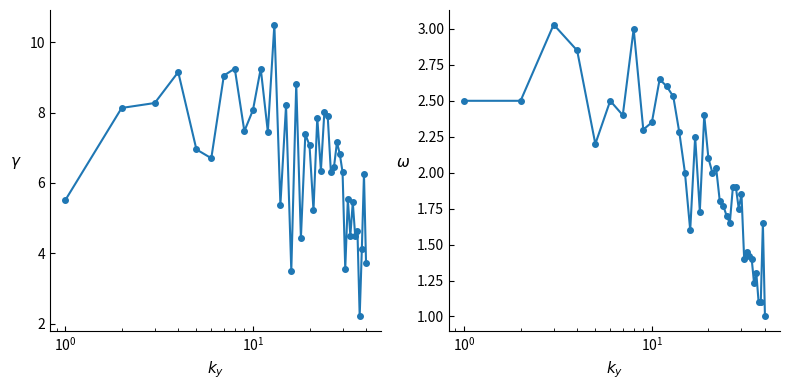

Reading left to right, what are all the values shown in this chart?

SDS_P1: 5.5	8.1	8.3	9.2	7.0	6.7	9.1	9.2	7.5	8.1	9.2	7.5	10.5	5.4	8.2	3.5	8.8	4.4	7.4	7.1	5.2	7.8	6.3	8.0	7.9	6.3	6.5	7.2	6.8	6.3	3.5	5.5	4.5	5.5	4.5	4.6	2.2	4.1	6.2	3.7
SDS_P2: 2.5	2.5	3.0	2.9	2.2	2.5	2.4	3.0	2.3	2.4	2.6	2.6	2.5	2.3	2.0	1.6	2.2	1.7	2.4	2.1	2.0	2.0	1.8	1.8	1.7	1.6	1.9	1.9	1.8	1.9	1.4	1.4	1.4	1.4	1.2	1.3	1.1	1.1	1.6	1.0